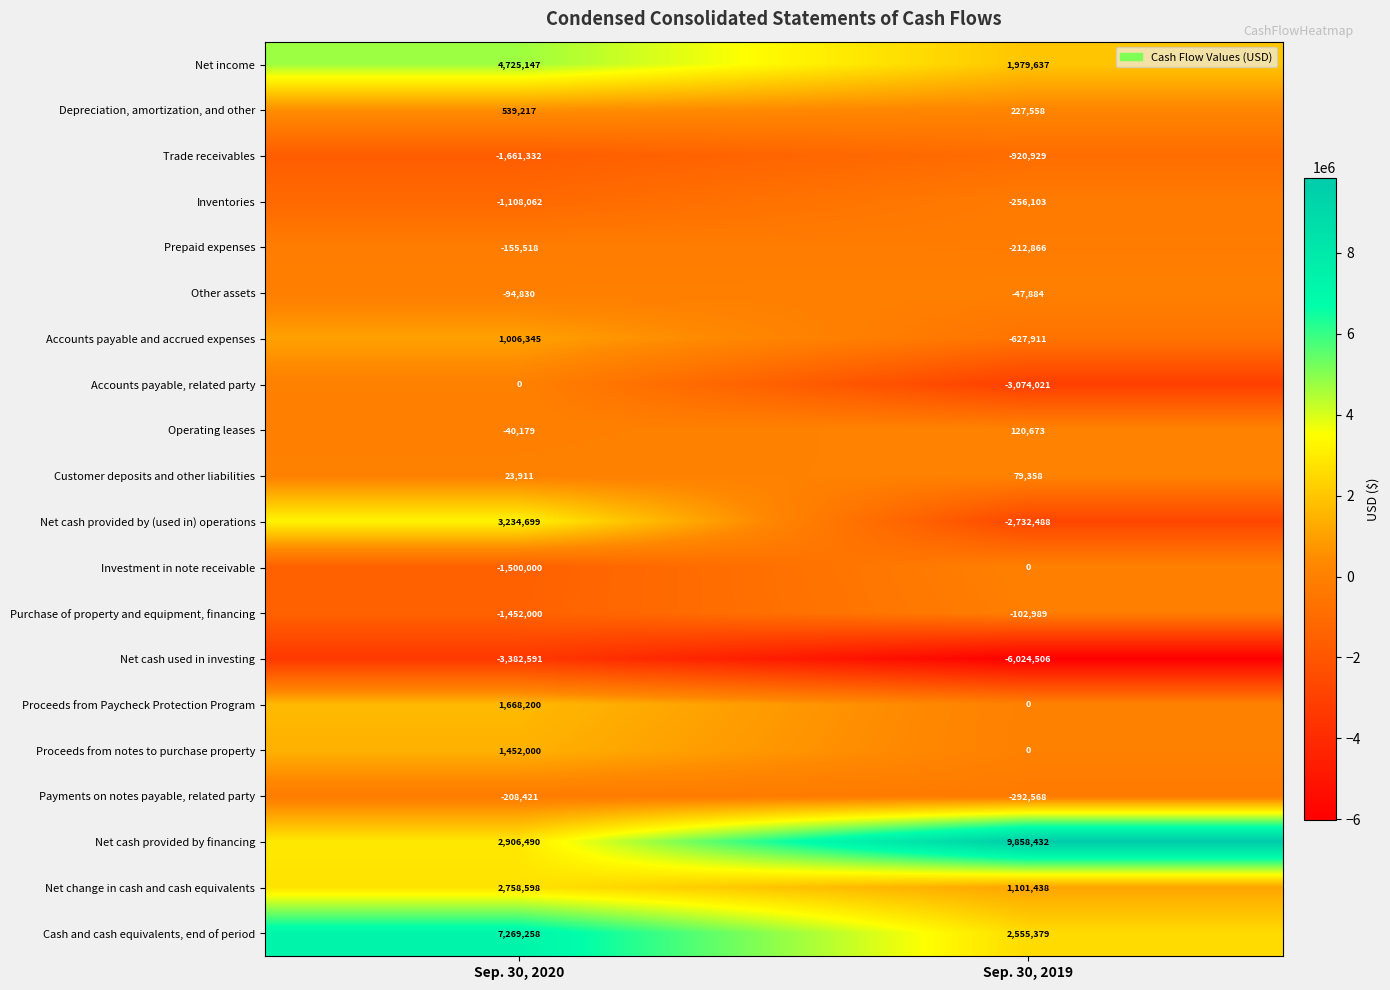

What is the greatest value displayed?

9858432